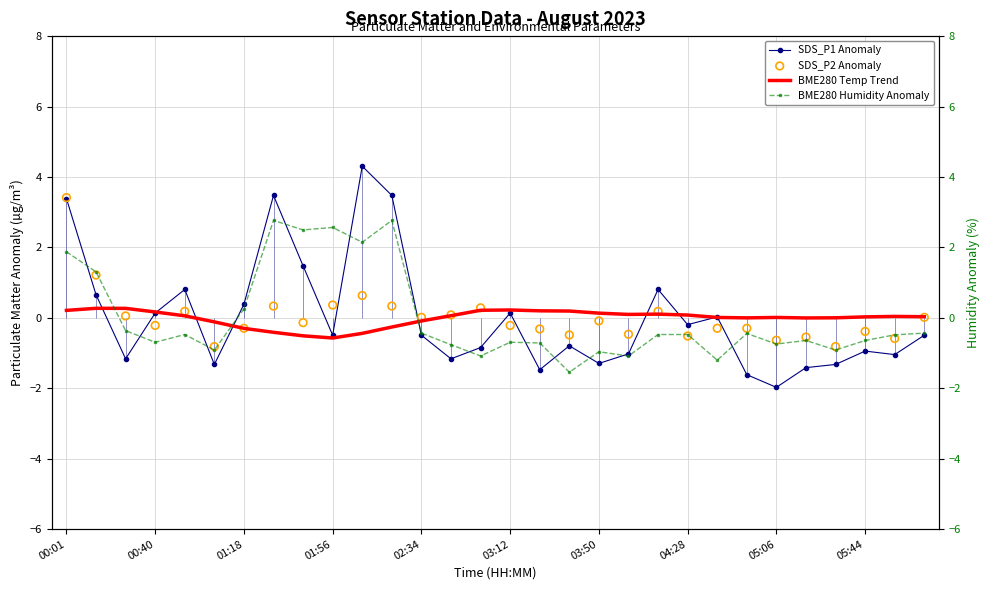

Which series has the largest total across all categories?

BME280 Humidity Anomaly